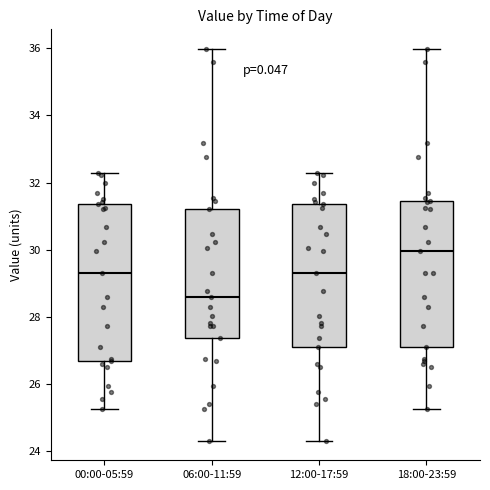

Which box has the lowest median line?

06:00-11:59